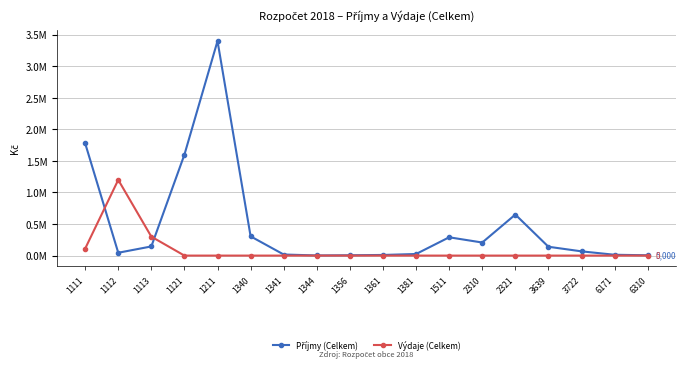

Which label corresponds to the largest value in the chart?

1211